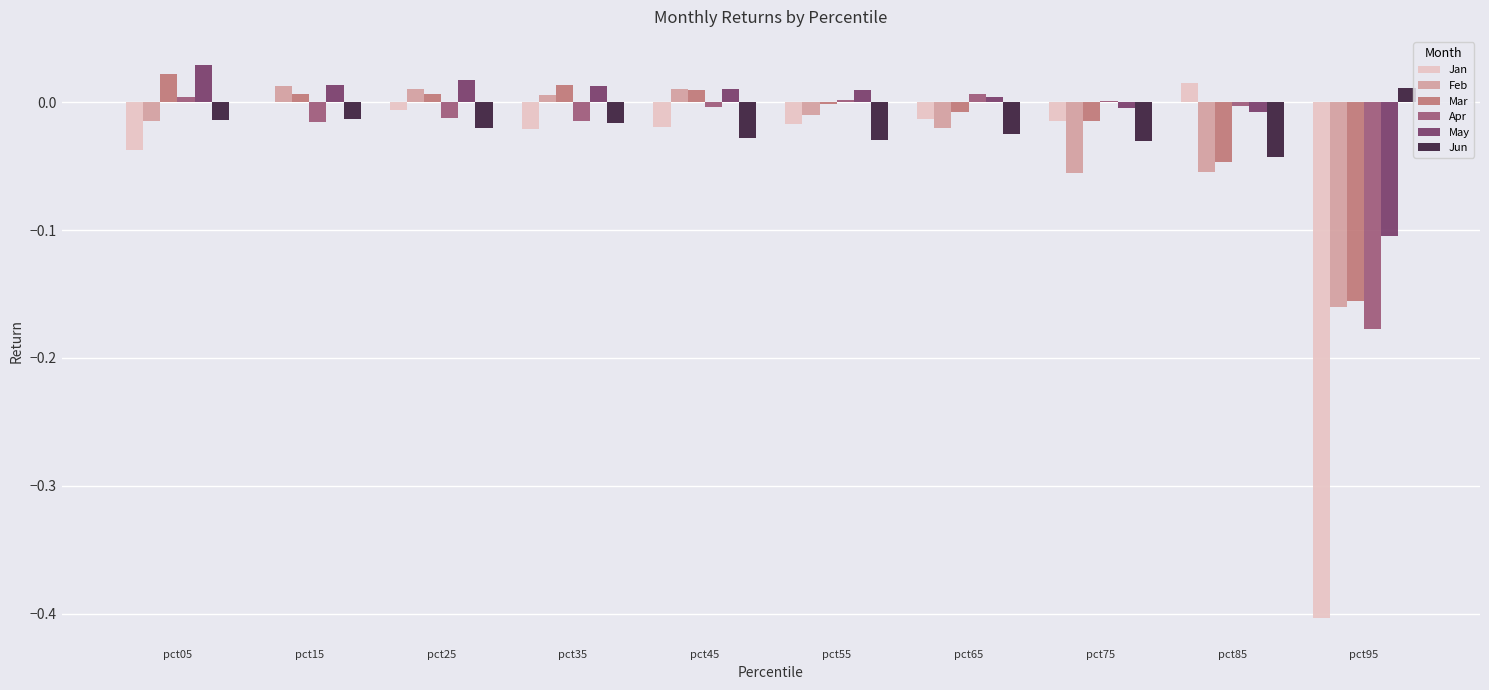

Which series has the largest range (max minus min)?

Jan